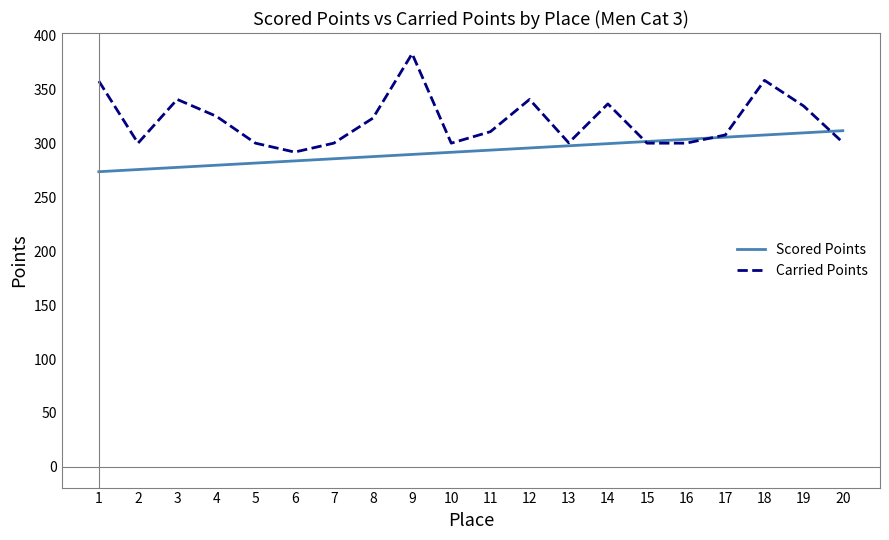

Does the chart have visible grid lines?

No